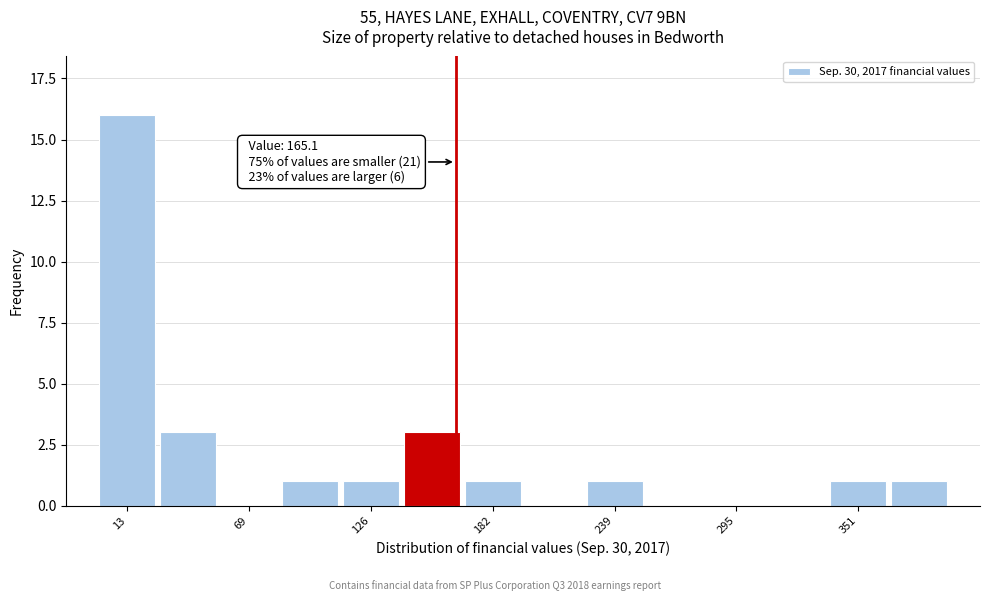

Around what value on the x-axis is the tallest bar? Give the approximate position of its centre, as read against the axis.

10